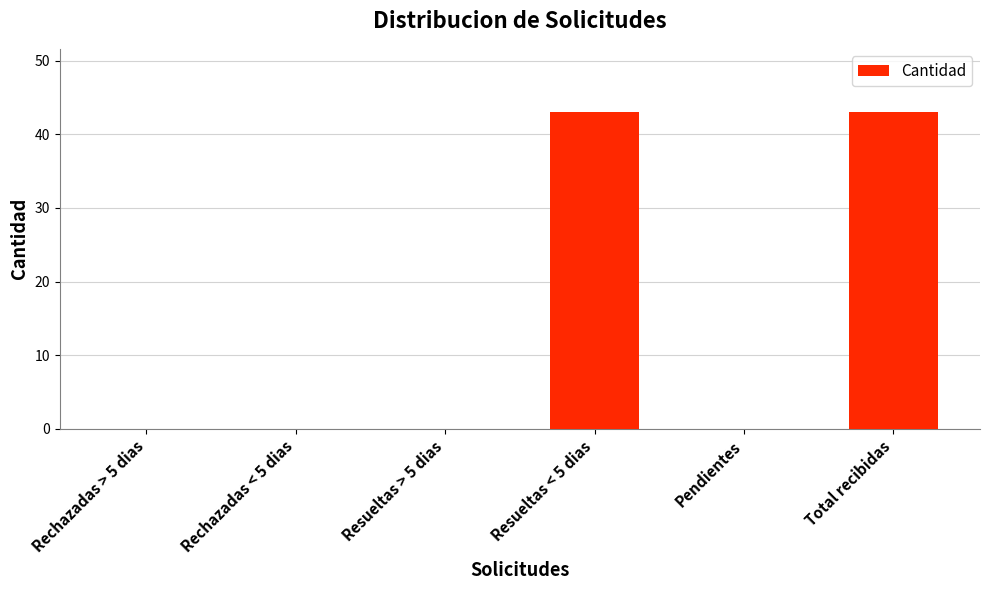

What is the sum of all values?

86